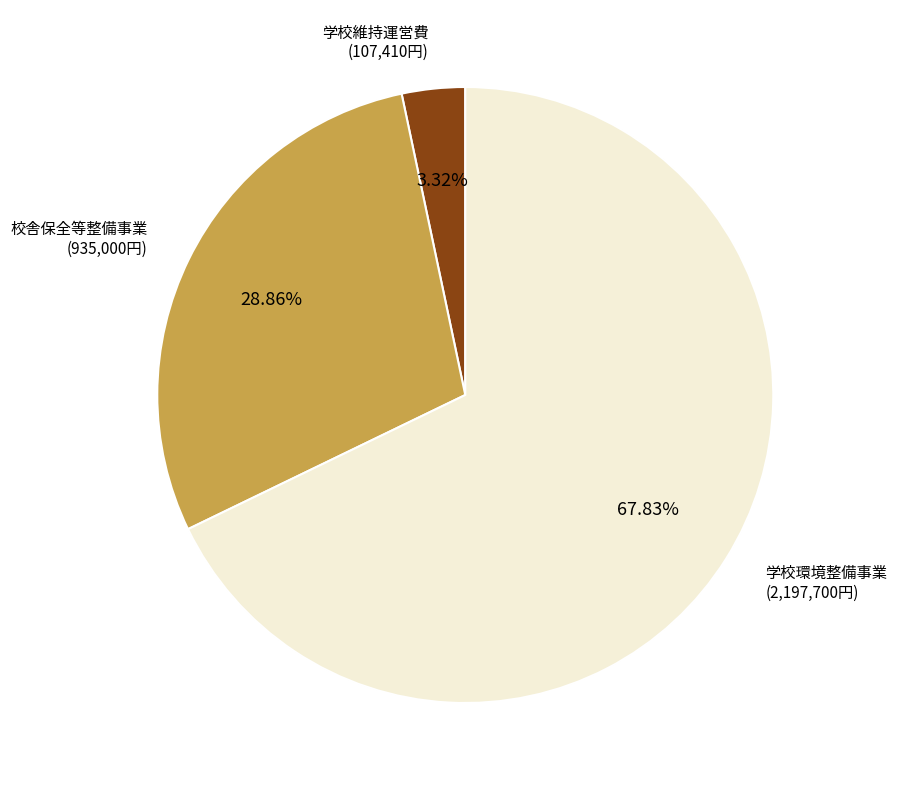

What percentage is the 校舎保全等整備事業 slice, to the nearest percent?

29%